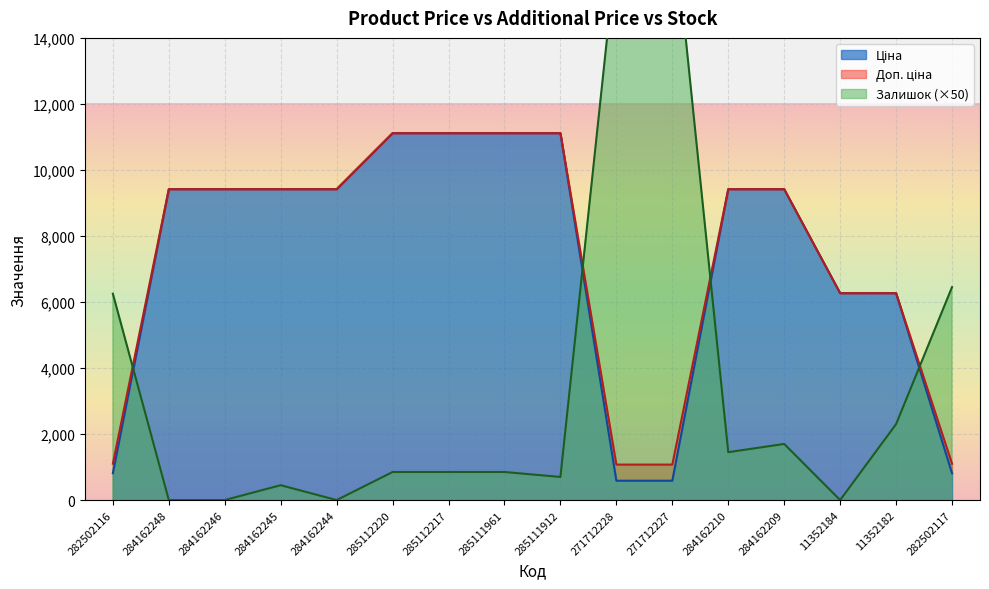

What is the difference between the Залишок values at 285112217 and 285111912?

150.0